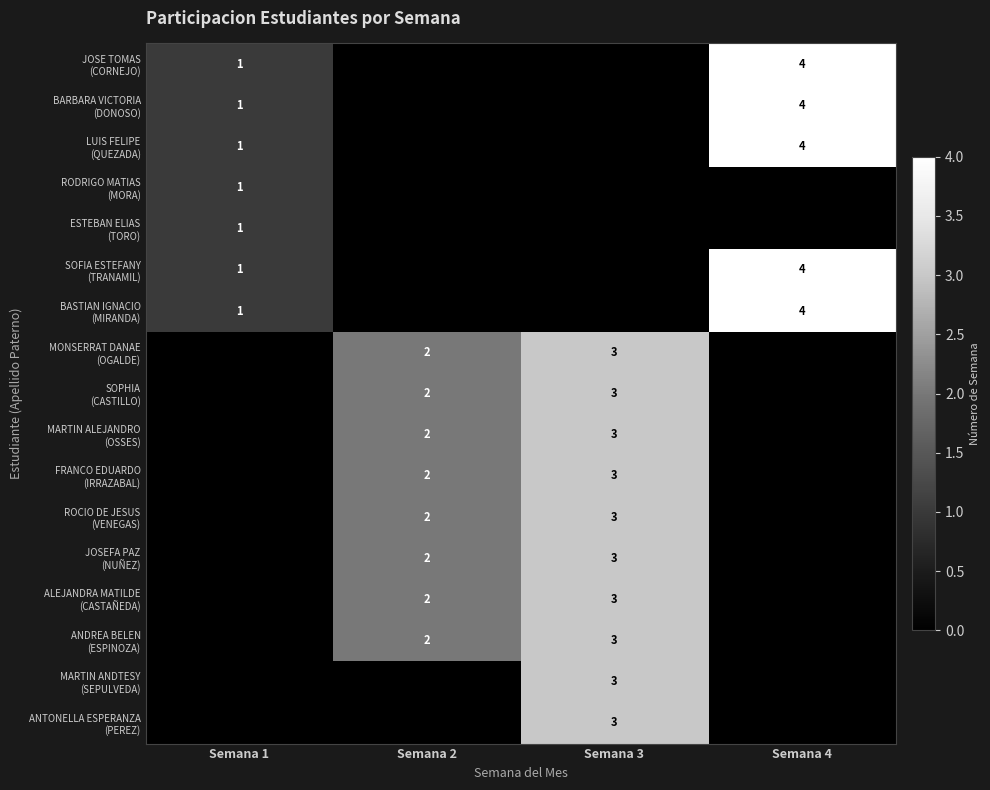

What is the difference between the BASTIAN IGNACIO (MIRANDA) values at Semana 4 and Semana 3?

4